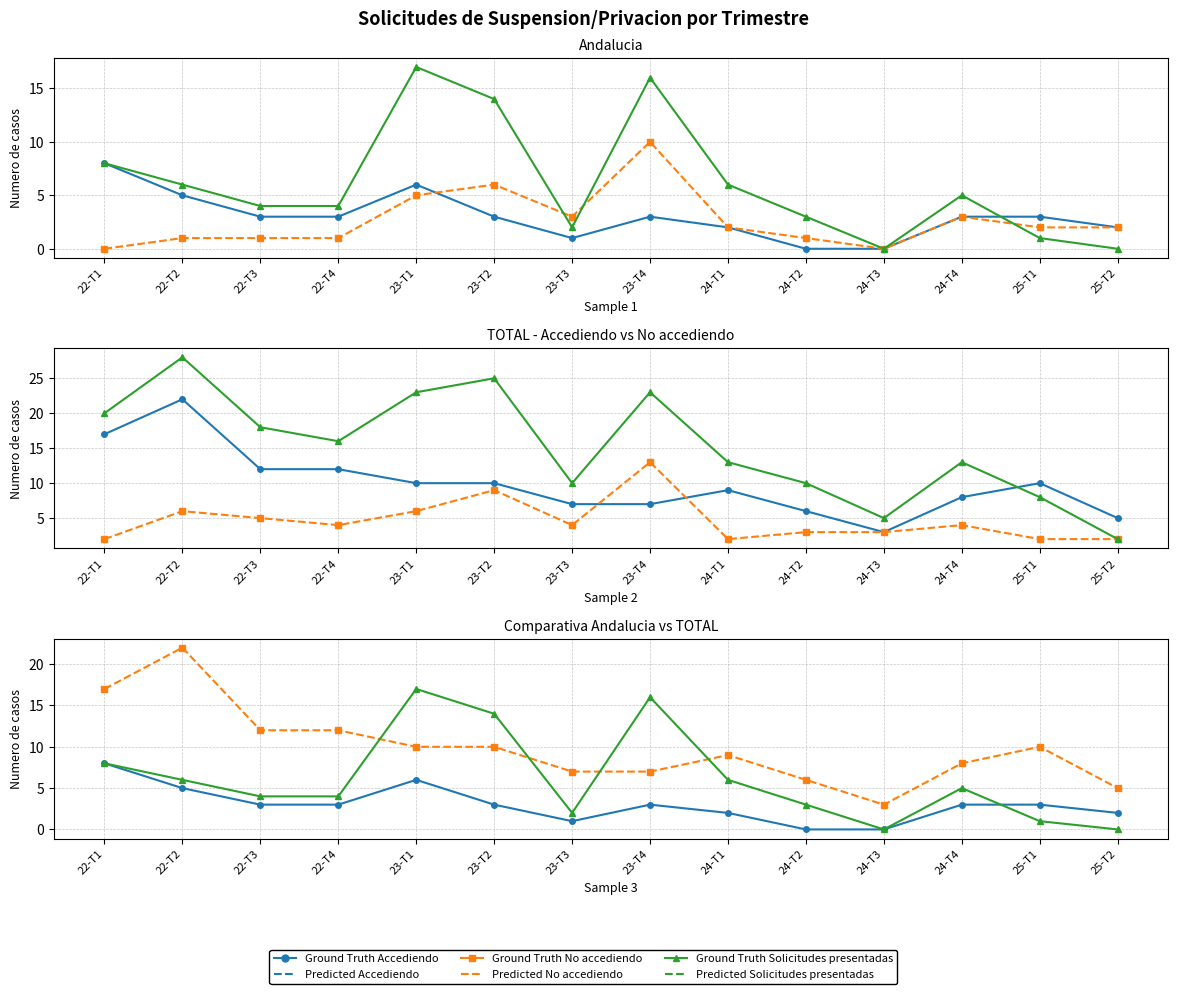

True or false: No accediendo (TOTAL) and No accediendo (Andalucia) intersect in this chart.

False